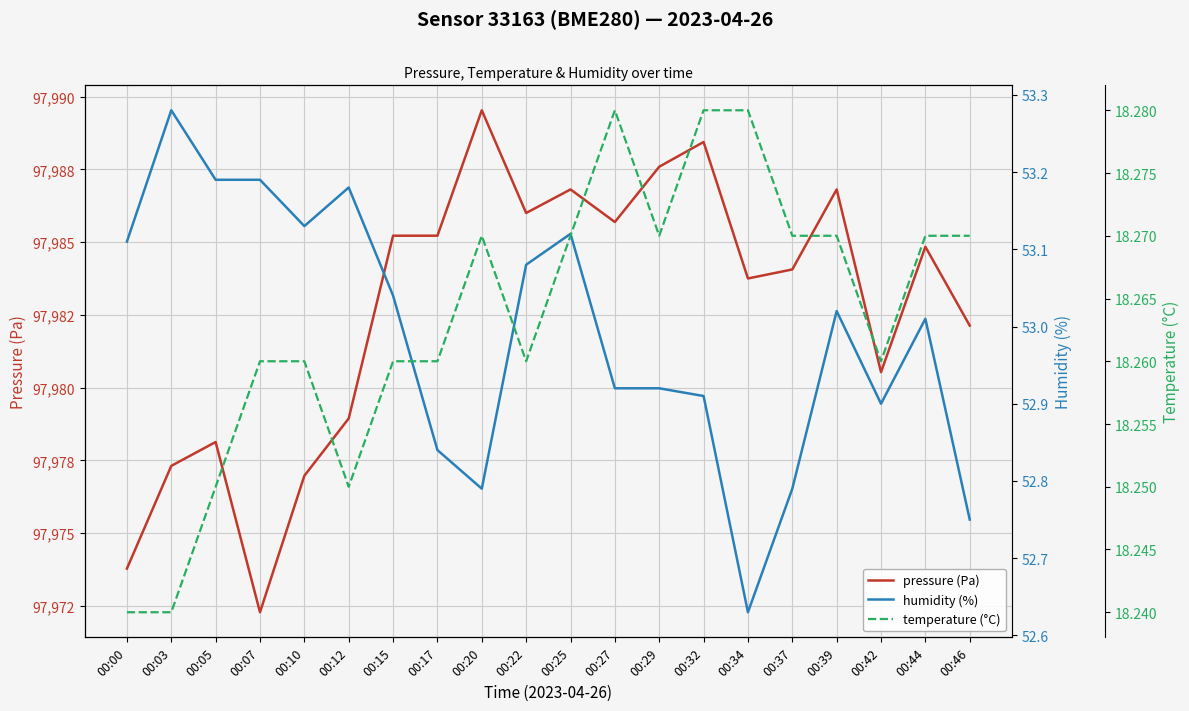

At which category is the sum across all series the highest?

00:20